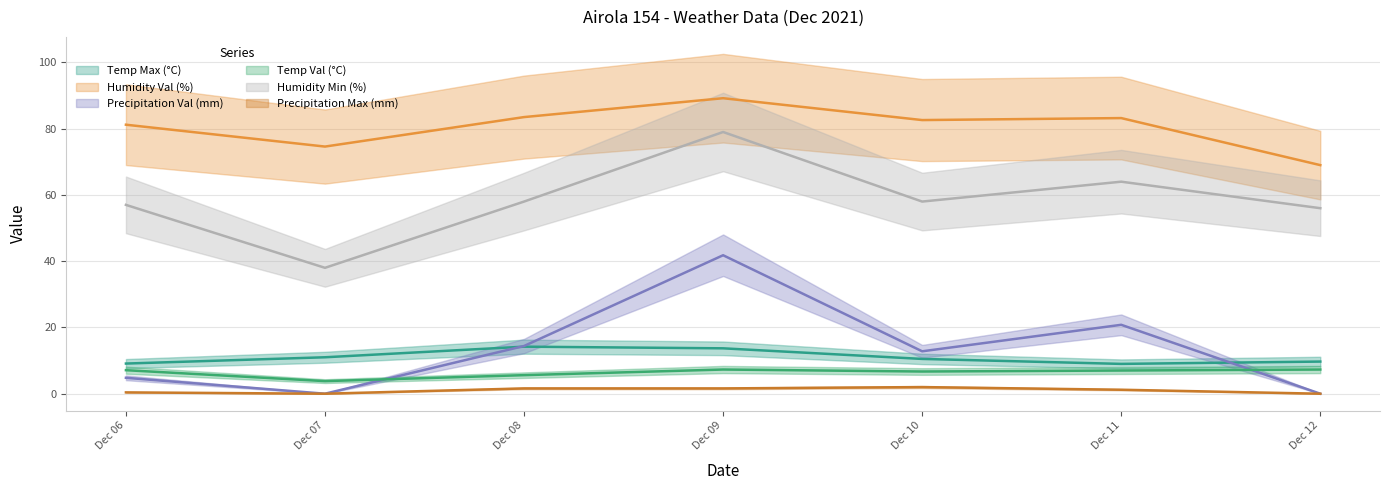

Between Dec 10 and Dec 07, which is larger?

Dec 07